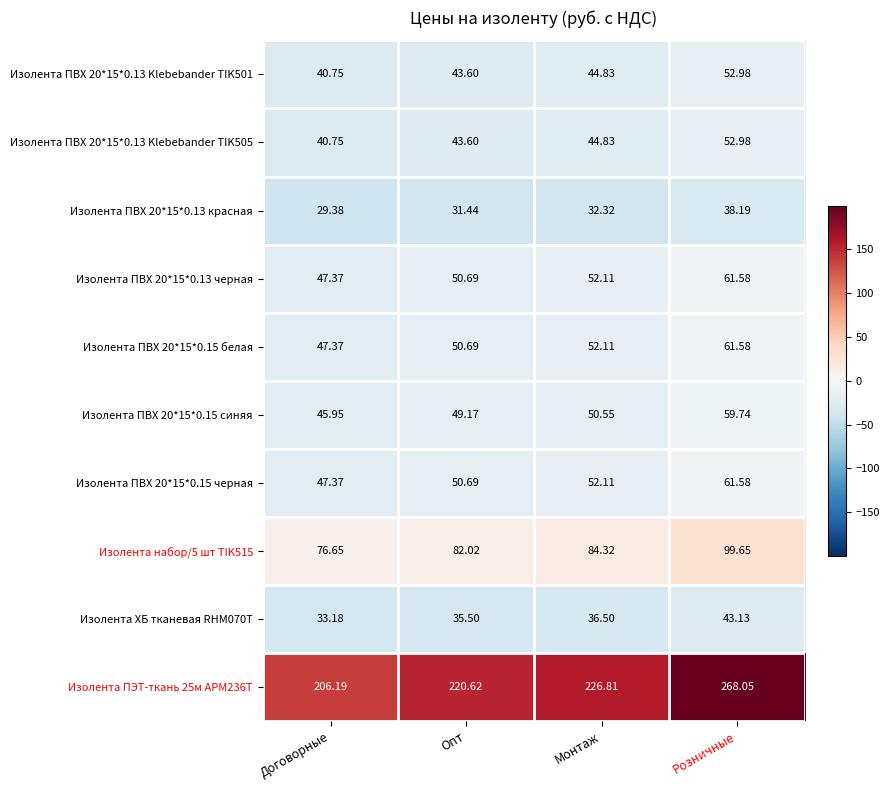

List the labels in order of Изолента ПЭТ-ткань 25м APM236T value, largest first.

Розничные, Монтаж, Опт, Договорные